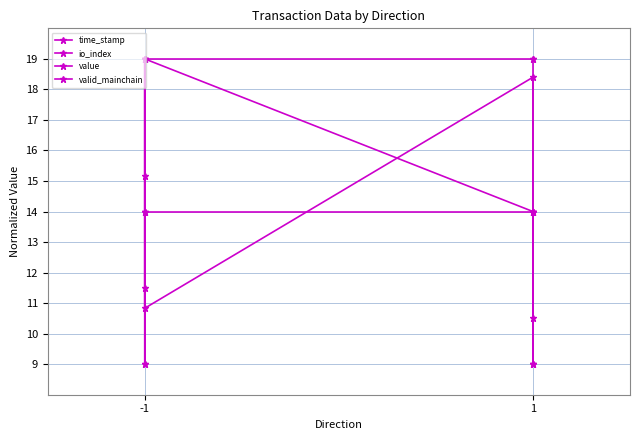

What is the highest value of the valid_mainchain series?

14.0